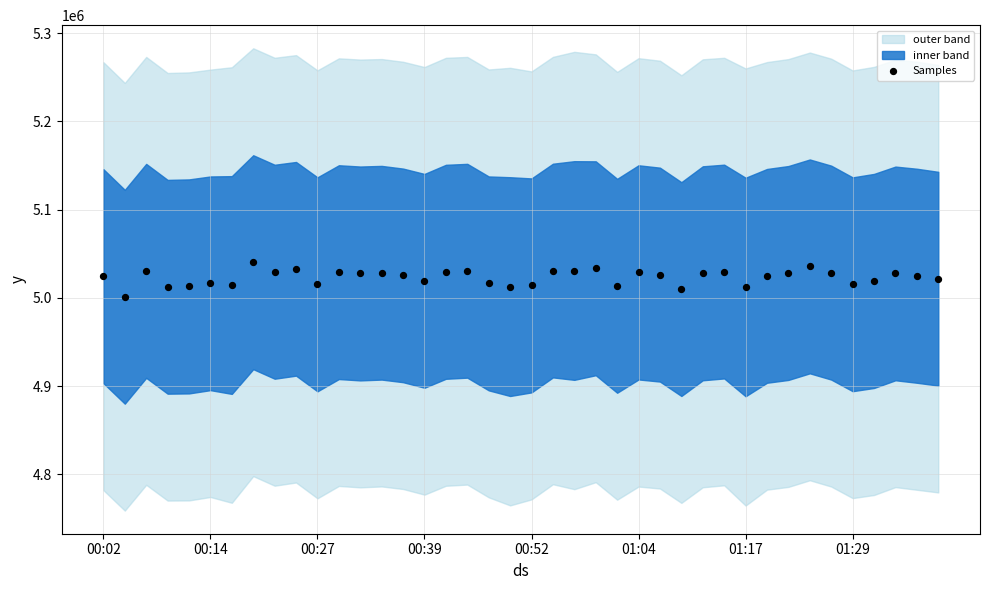

What is the range of Y values (max minus min)?

39190